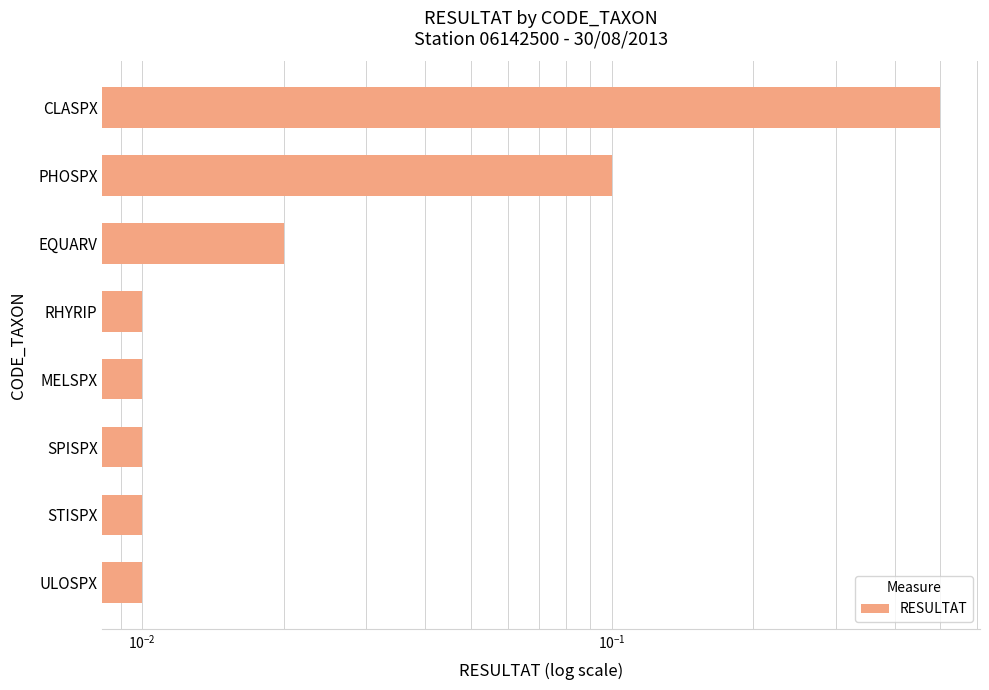

Does the chart contain stacked bars?

No